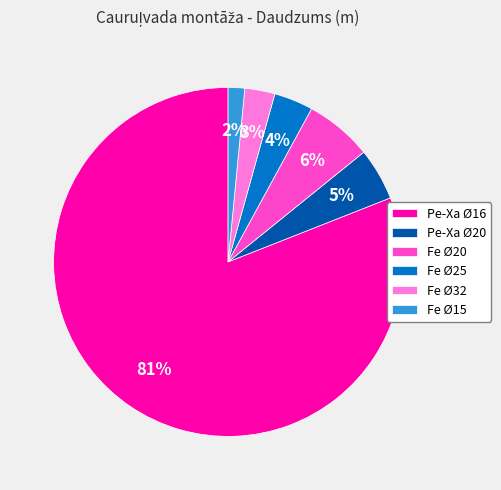

Which slice is the smallest?

Fe Ø15